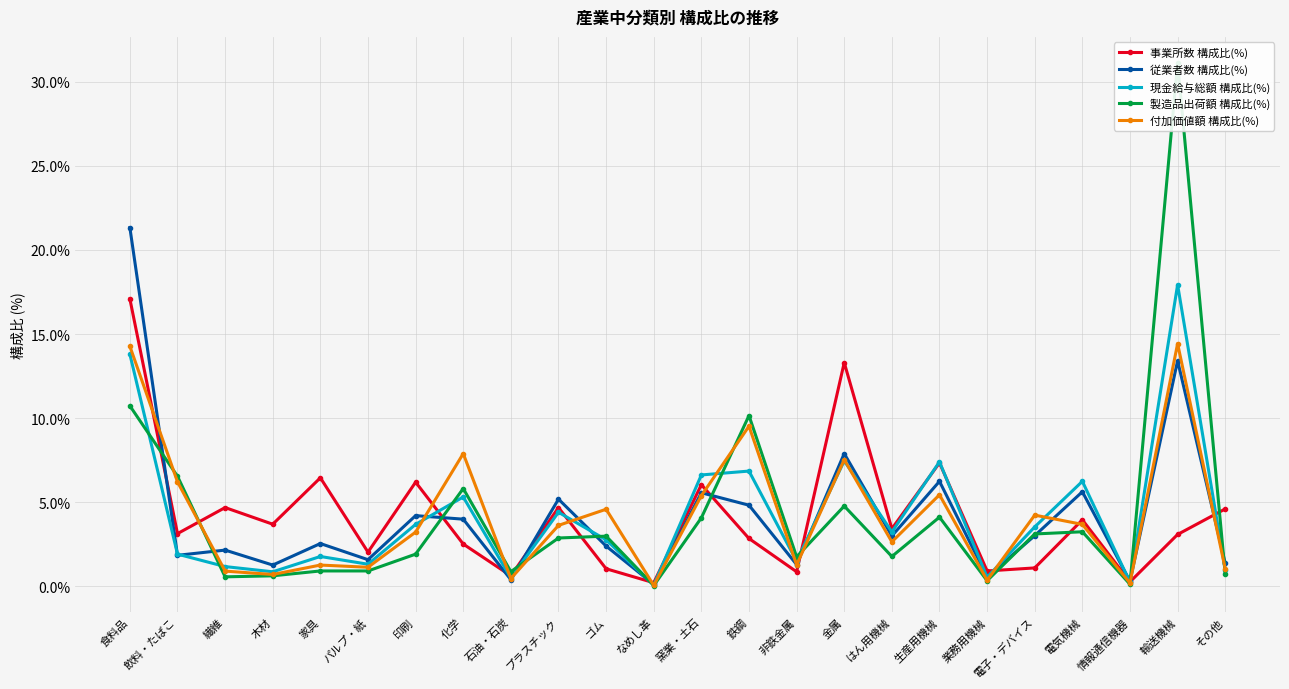

What is the difference between the maximum and minimum values in the 製造品出荷額 構成比(%) series?

31.1